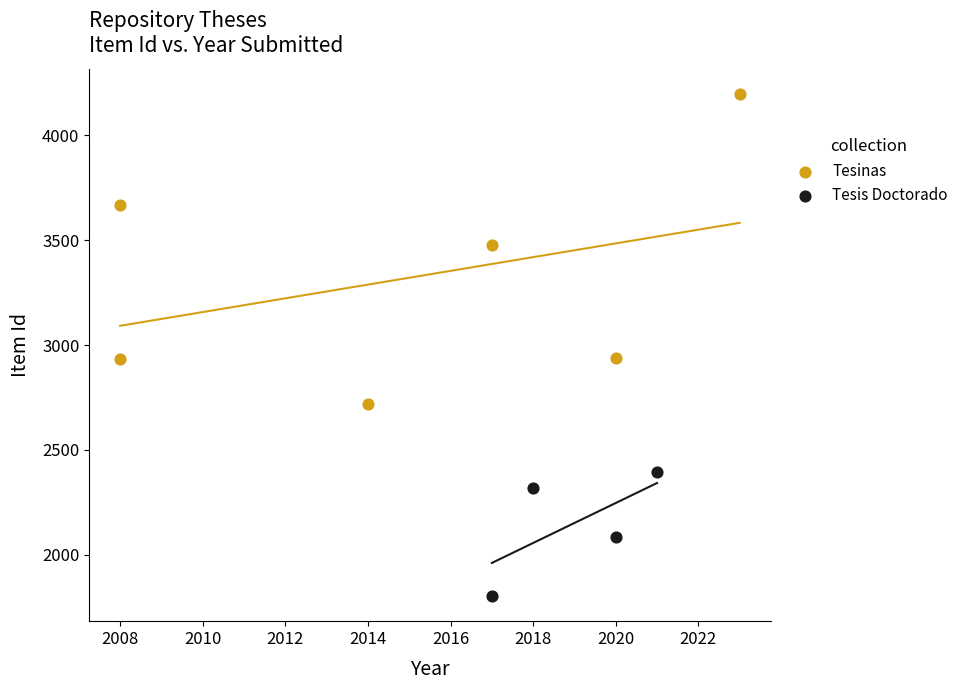

Which series has the largest Y range (max minus min)?

Tesinas